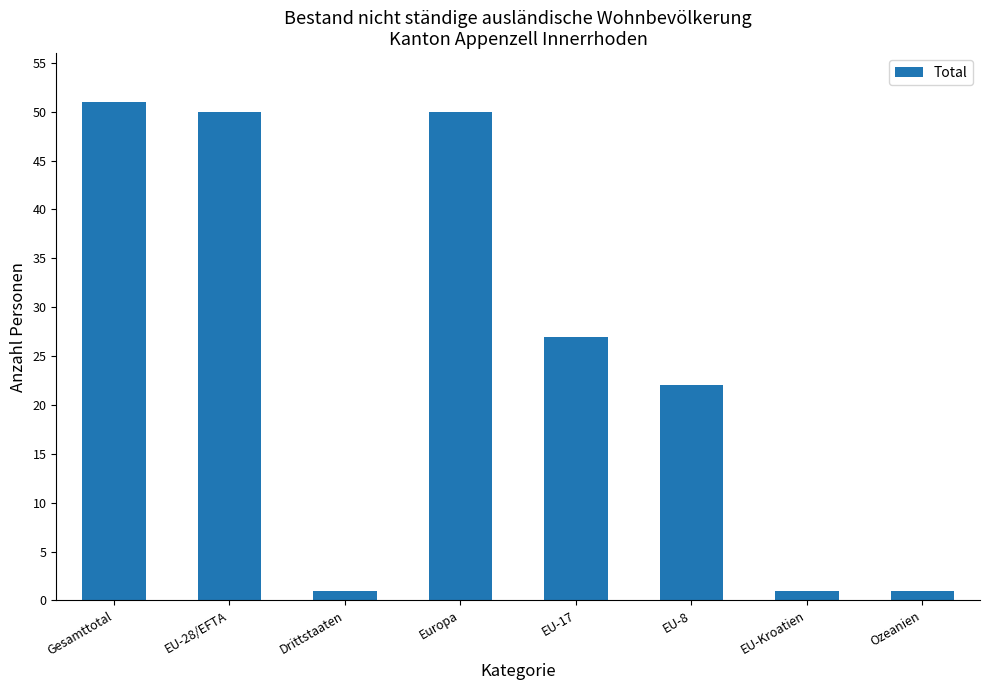

Read the value at EU-17.

27